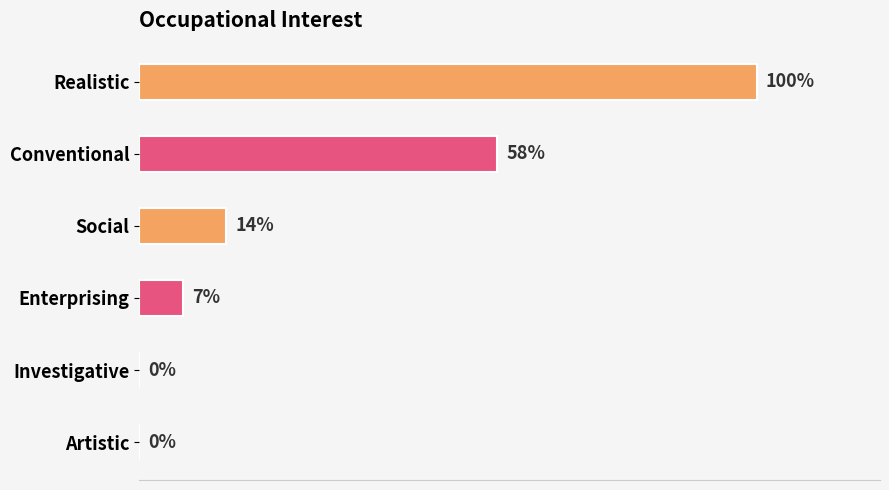

Between Artistic and Social, which is larger?

Social